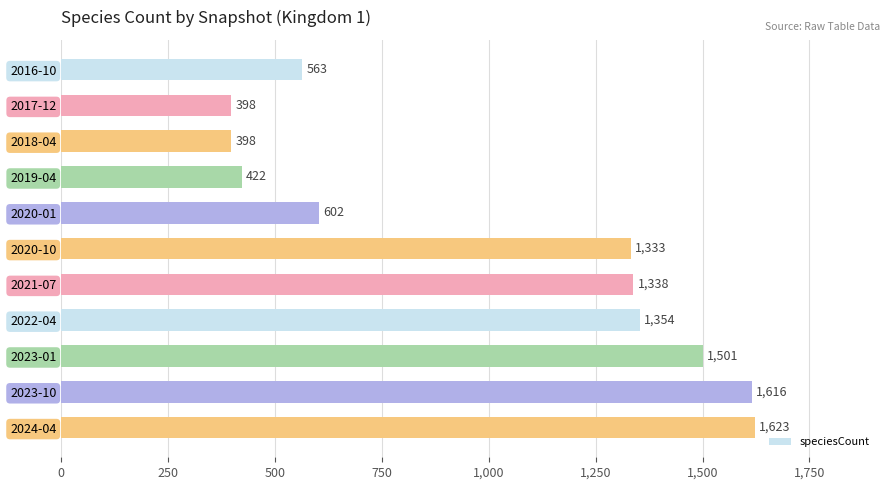

Are the bars grouped side by side (vs. stacked)?

No